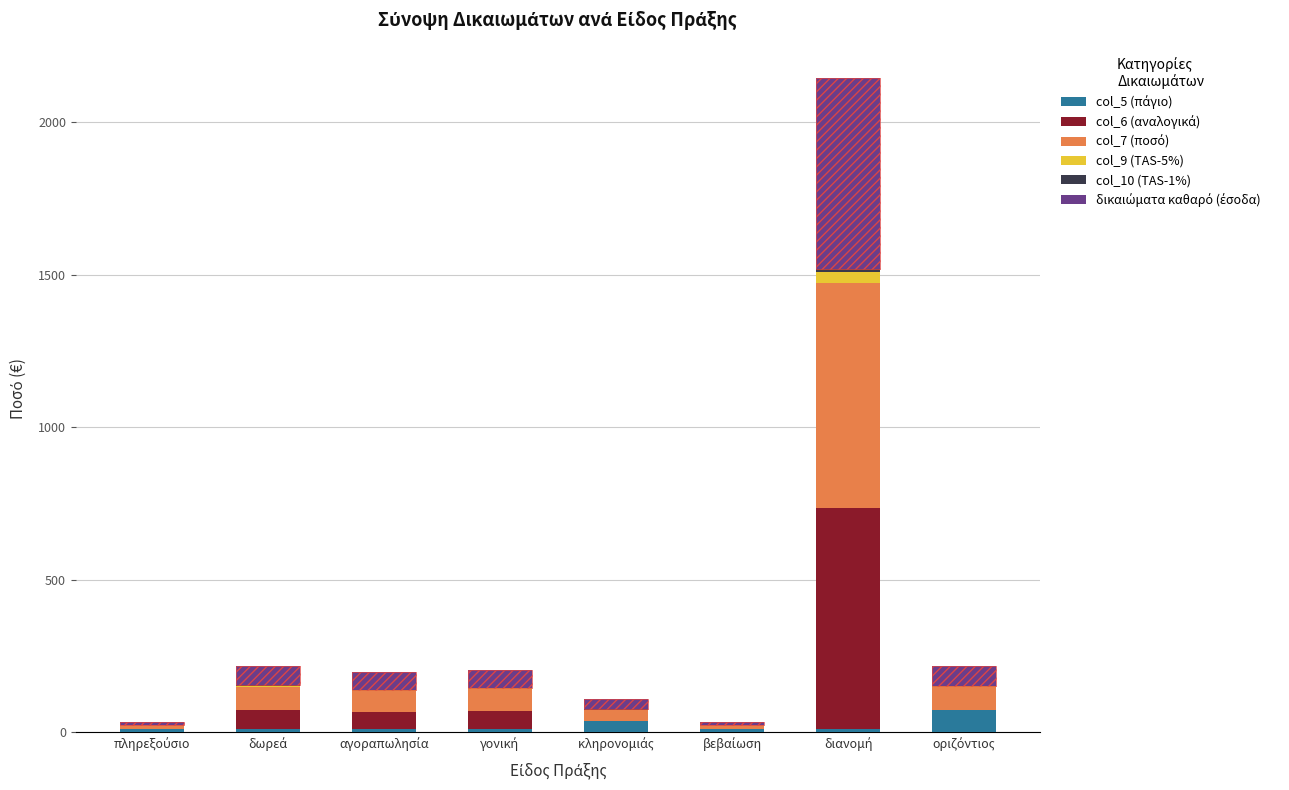

Where is col_7 (ποσό) nearest to the value 374?

δωρεά